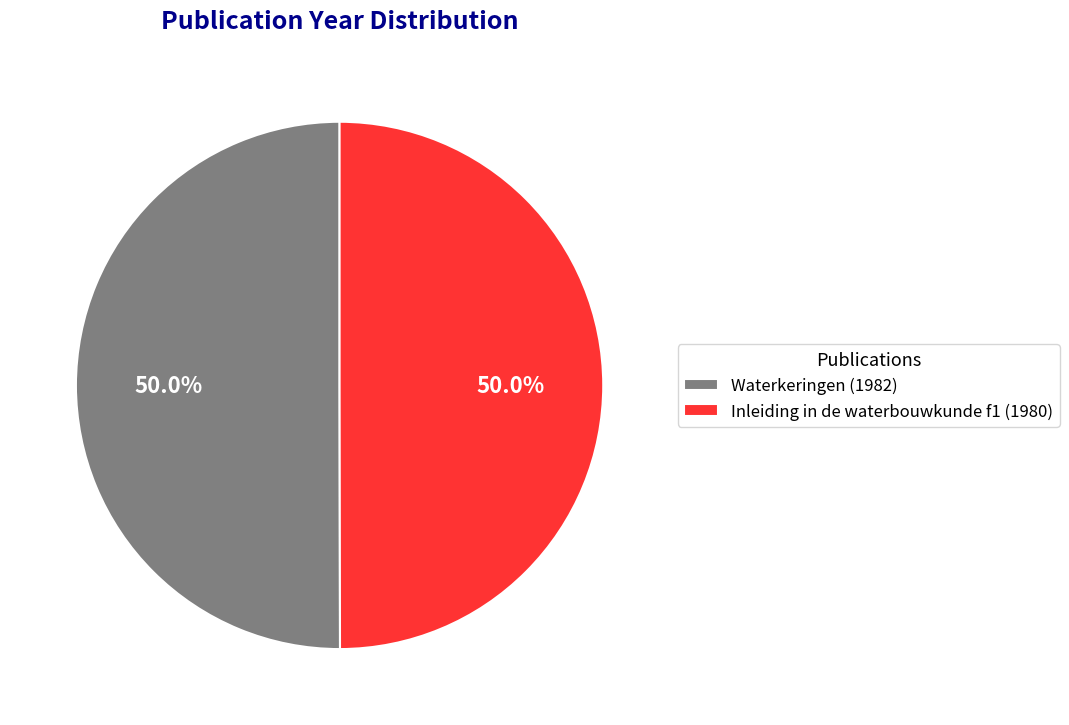

What is the ratio of the value at Inleiding in de waterbouwkunde f1 (1980) to the value at Waterkeringen (1982)?

1.0